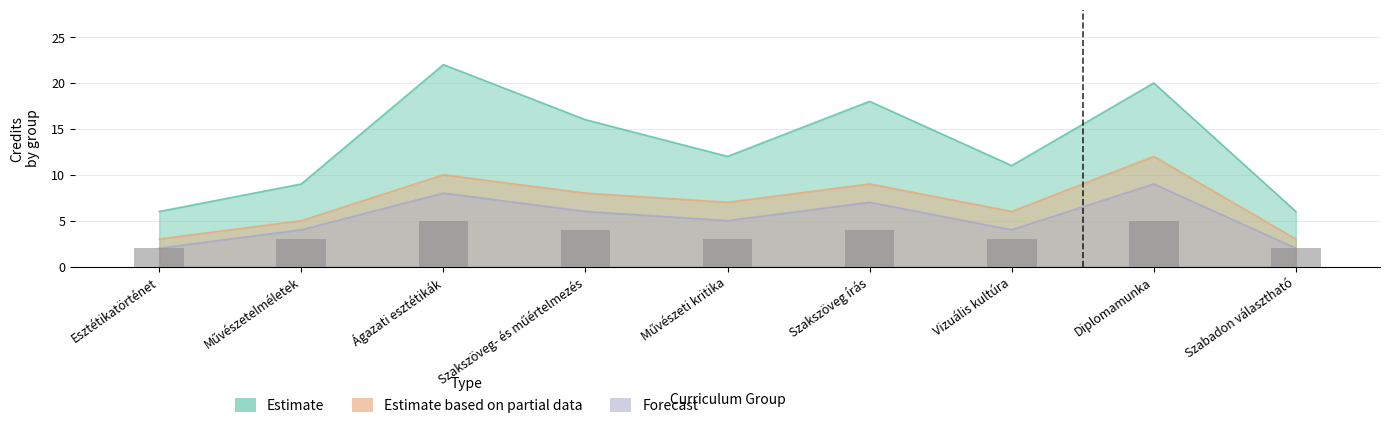

What is the highest value of the Forecast series?

9